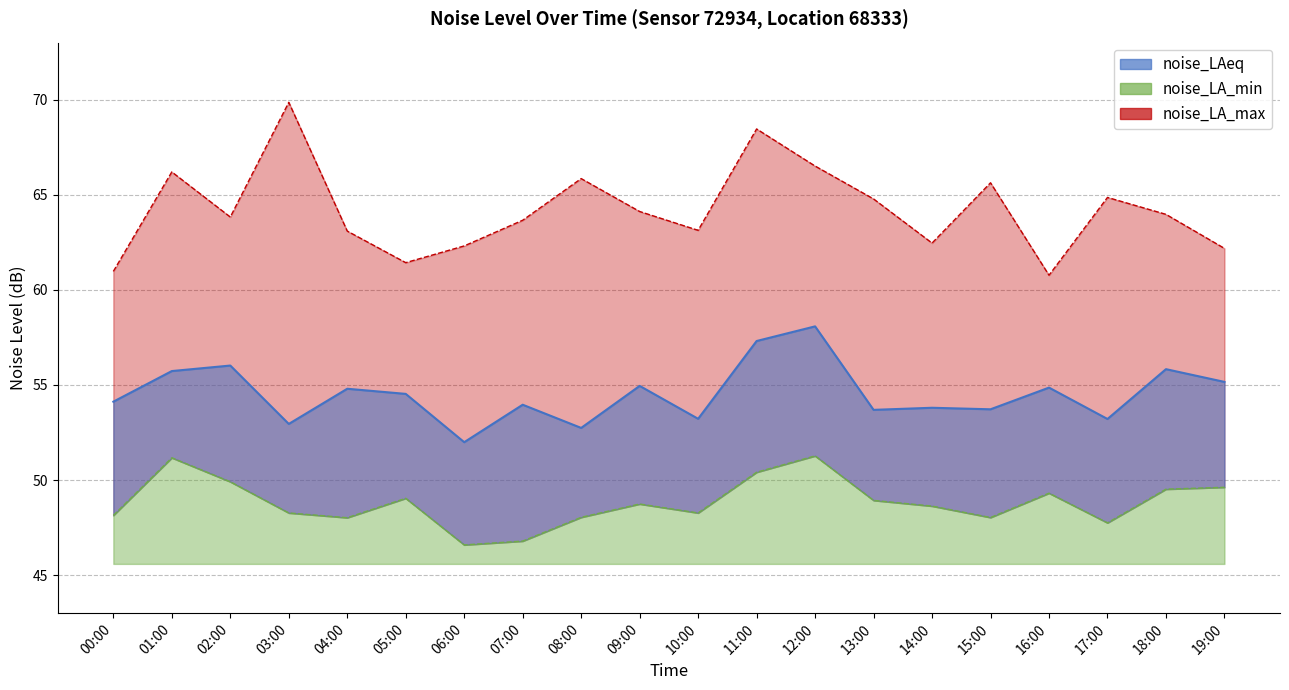

True or false: noise_LA_min has more than 2 interior local peaks.

True